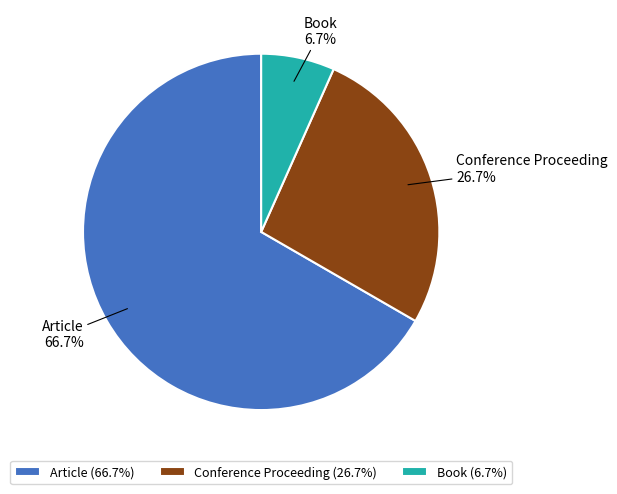

The Article slice represents 67% of the pie. True or false?

True